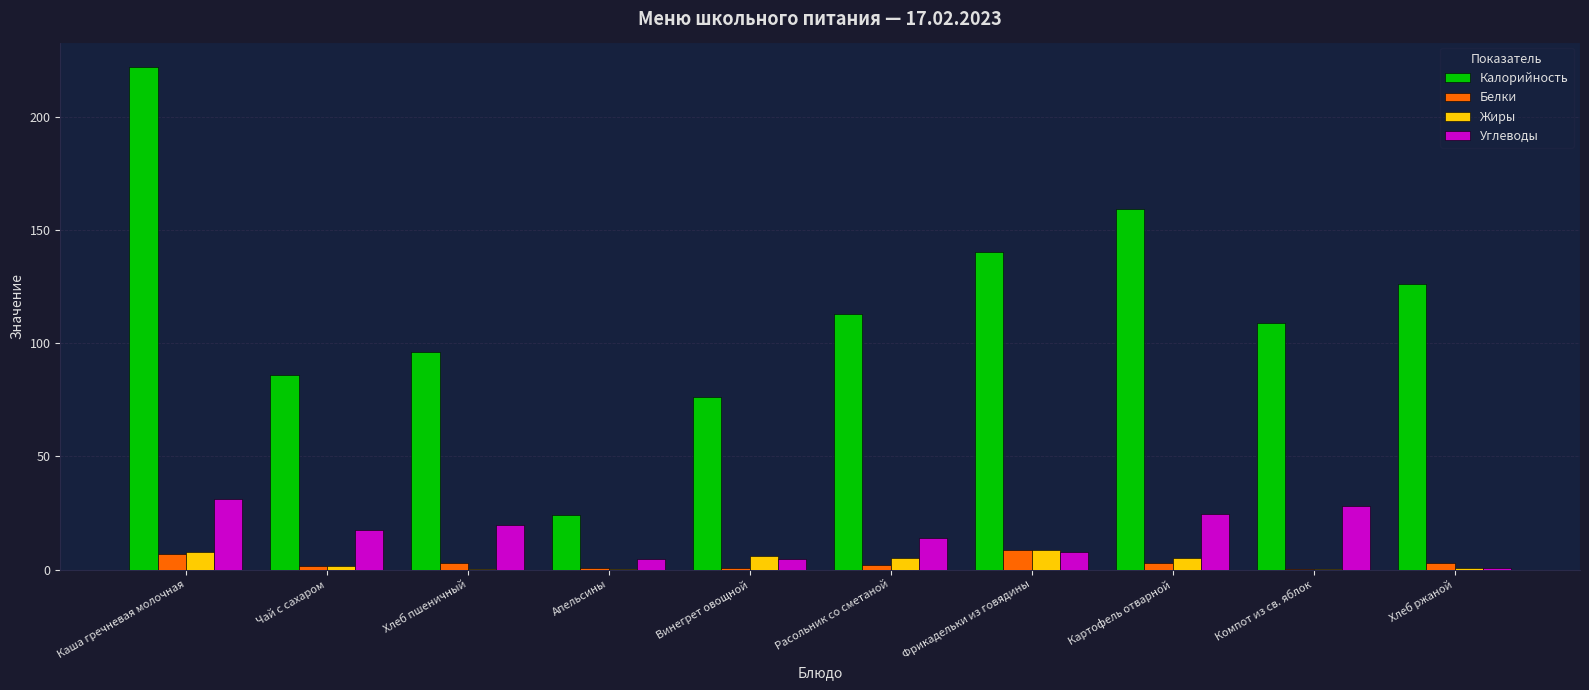

What is the greatest value displayed?

222.0